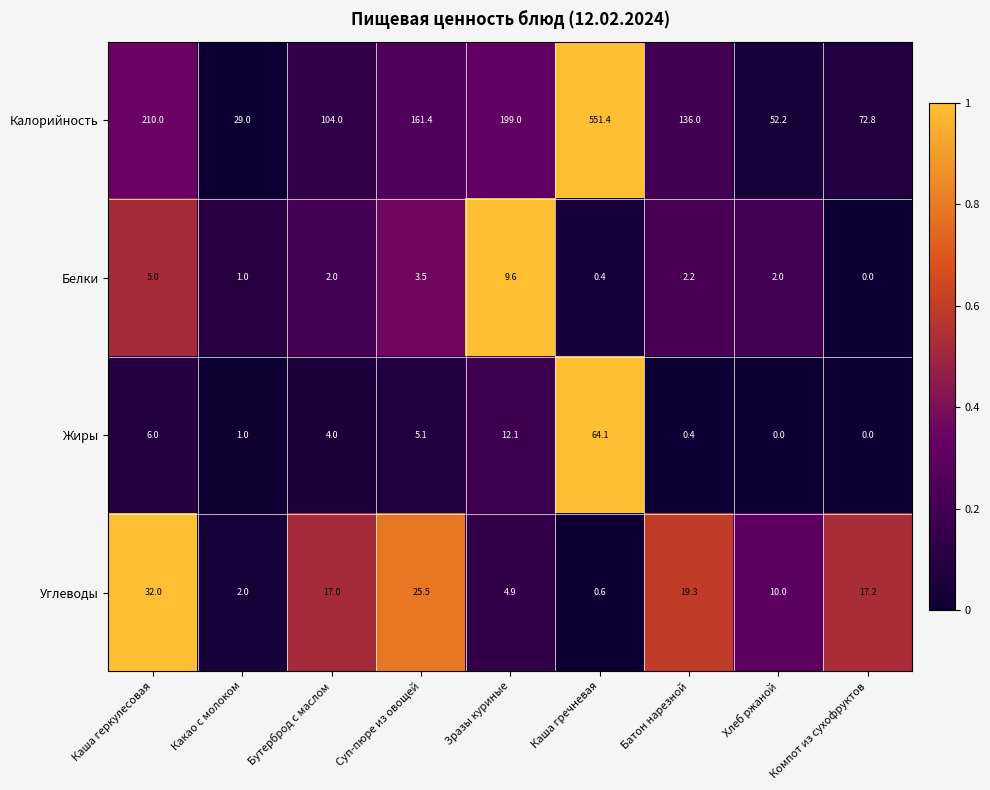

The value of Калорийность at Батон нарезной is 136.0. True or false?

True